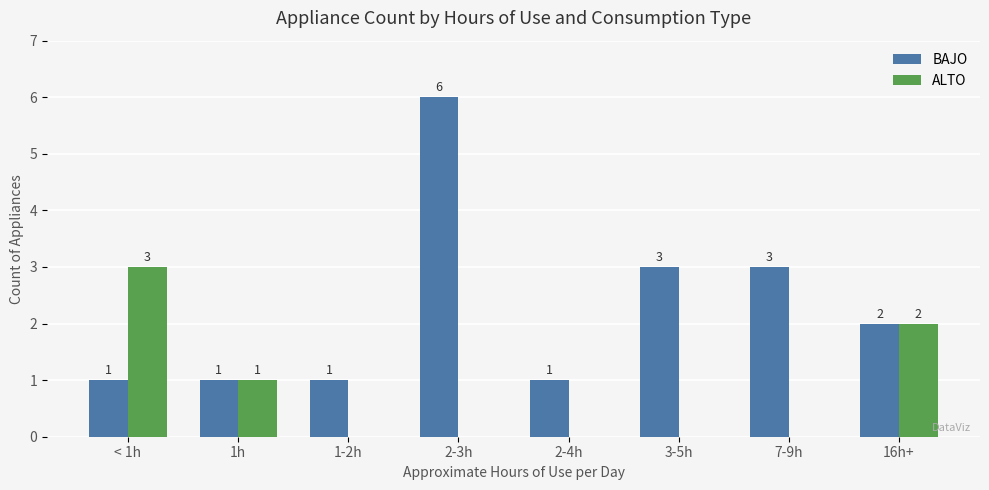

Reading left to right, list all the values displayed in this chart.

BAJO: 1	1	1	6	1	3	3	2
ALTO: 3	1	0	0	0	0	0	2